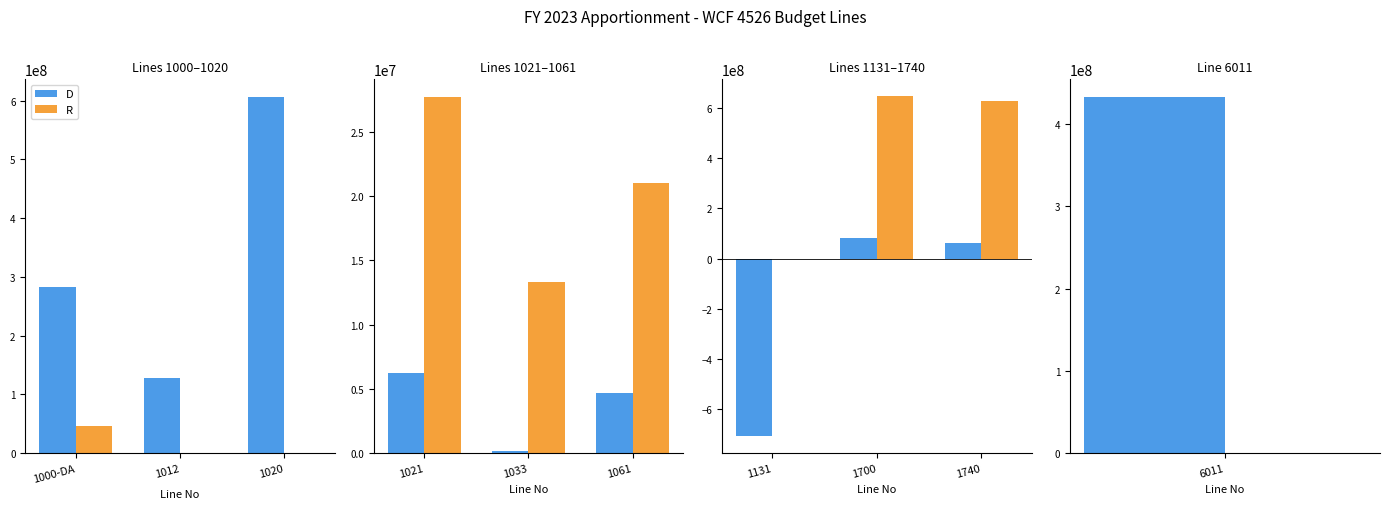

Between 1131 and 1740, which is larger?

1740